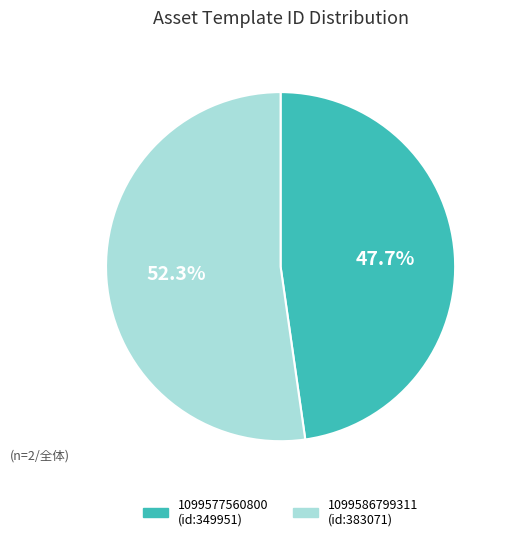

Is 1099586799311 the majority of the pie?

Yes